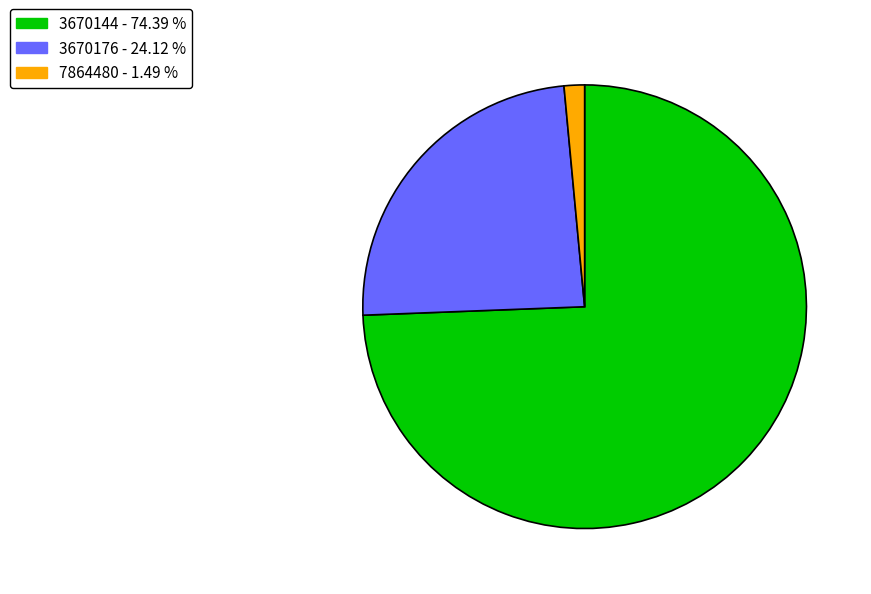

Which category has the smallest portion of the pie?

7864480 - 1.49 %